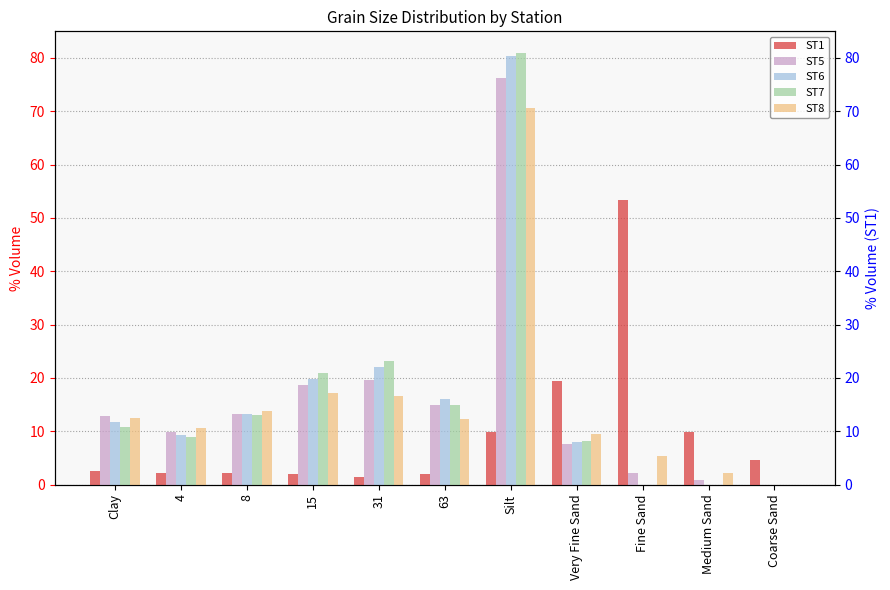

Reading right to left, transcribe all the data shown in this chart.

ST1: 4.6	9.9	53.4	19.4	9.9	2.0	1.5	2.0	2.2	2.2	2.6
ST5: 0.0	0.9	2.2	7.7	76.2	14.9	19.6	18.6	13.3	9.9	12.9
ST6: 0.0	0.0	0.0	8.1	80.3	16.0	22.1	19.8	13.2	9.2	11.7
ST7: 0.0	0.0	0.0	8.1	80.9	14.9	23.1	20.9	13.1	8.9	10.9
ST8: 0.0	2.1	5.3	9.5	70.5	12.4	16.6	17.1	13.8	10.6	12.5